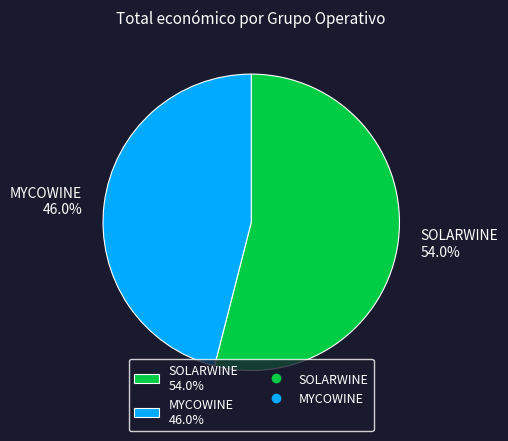

Rank the categories by value from highest to lowest.

SOLARWINE, MYCOWINE